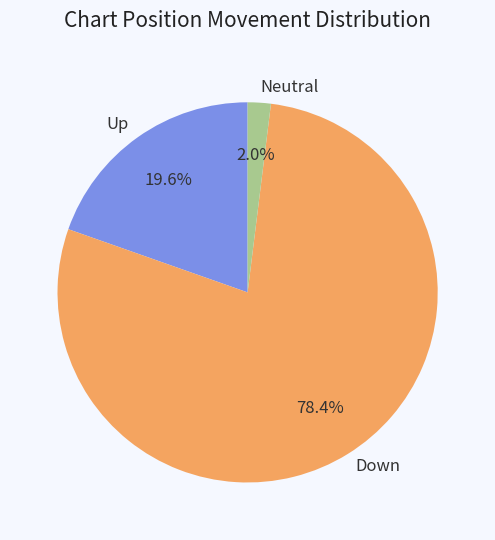

Which category has the biggest portion of the pie?

Down